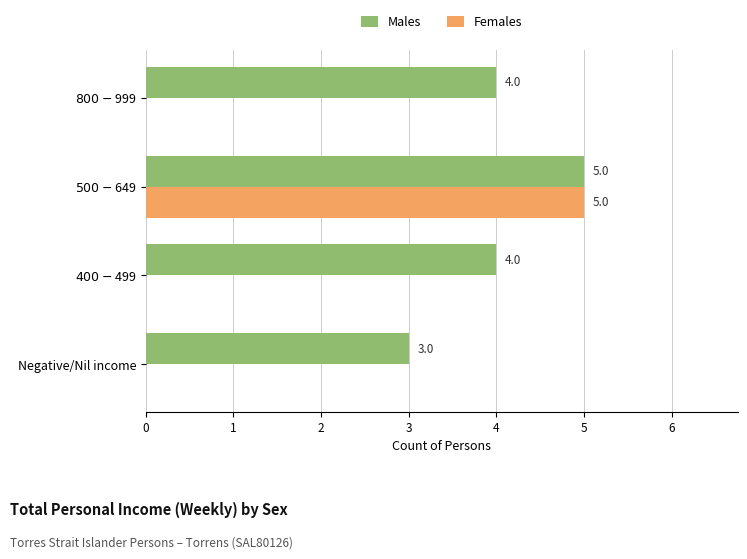

How many data points does each series have?

4